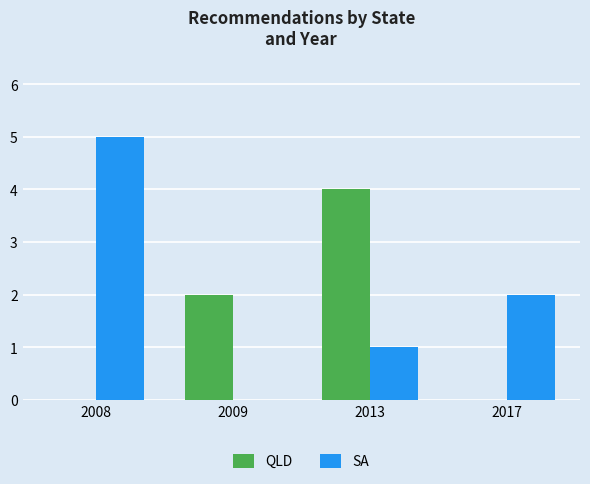

Reading left to right, transcribe all the data shown in this chart.

QLD: 0	2	4	0
SA: 5	0	1	2